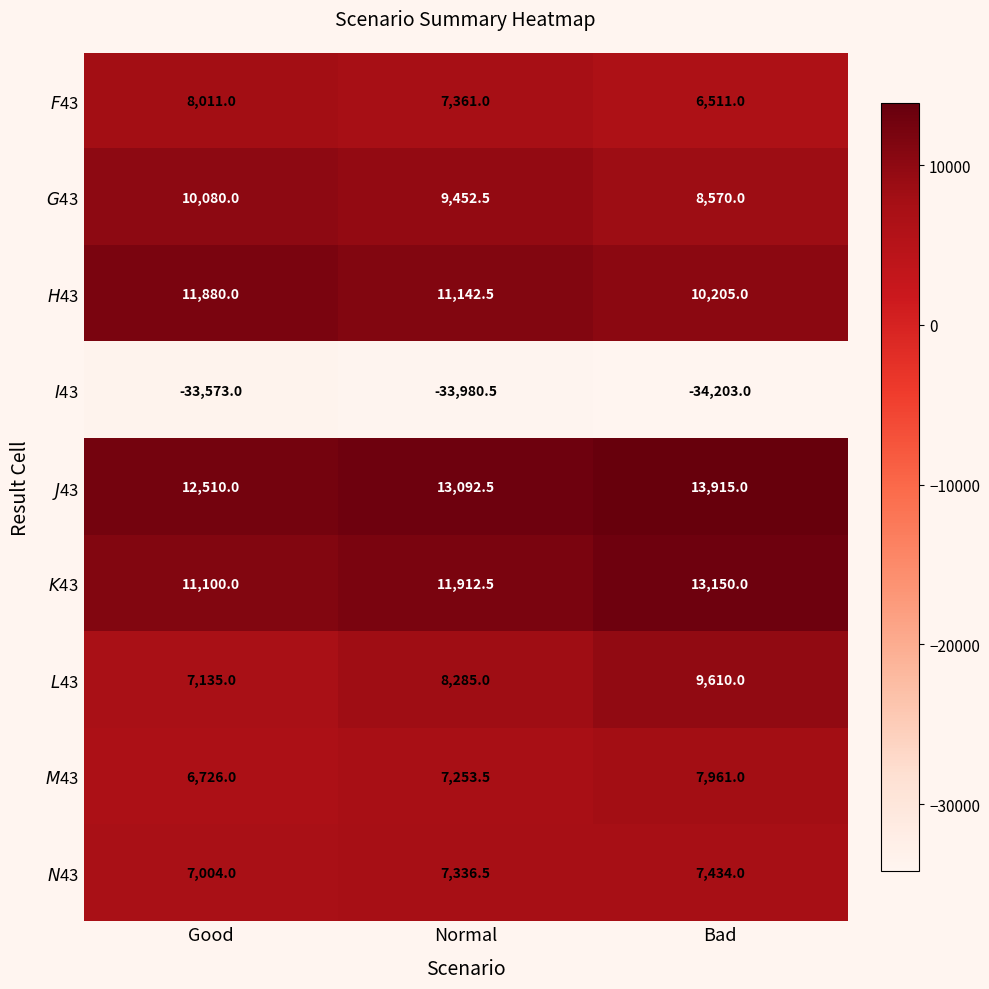

What is the total value across all series at Bad?

43153.0